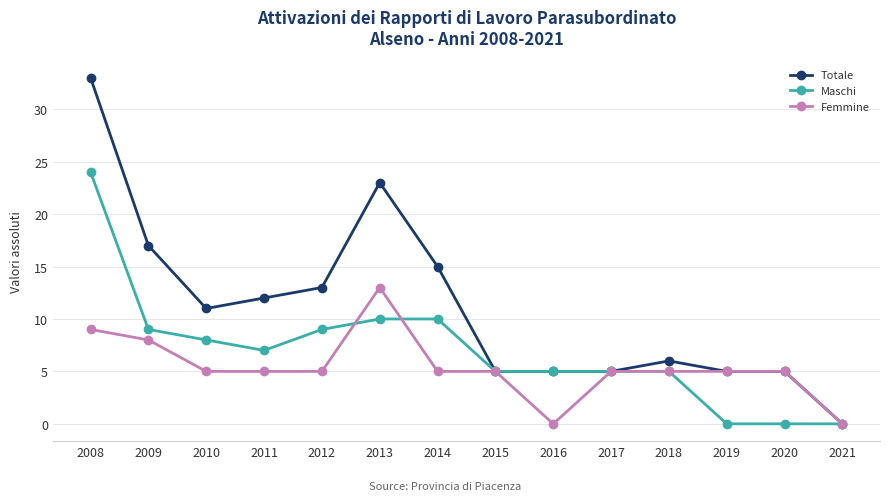

At which category does Totale reach its first local peak?

2013